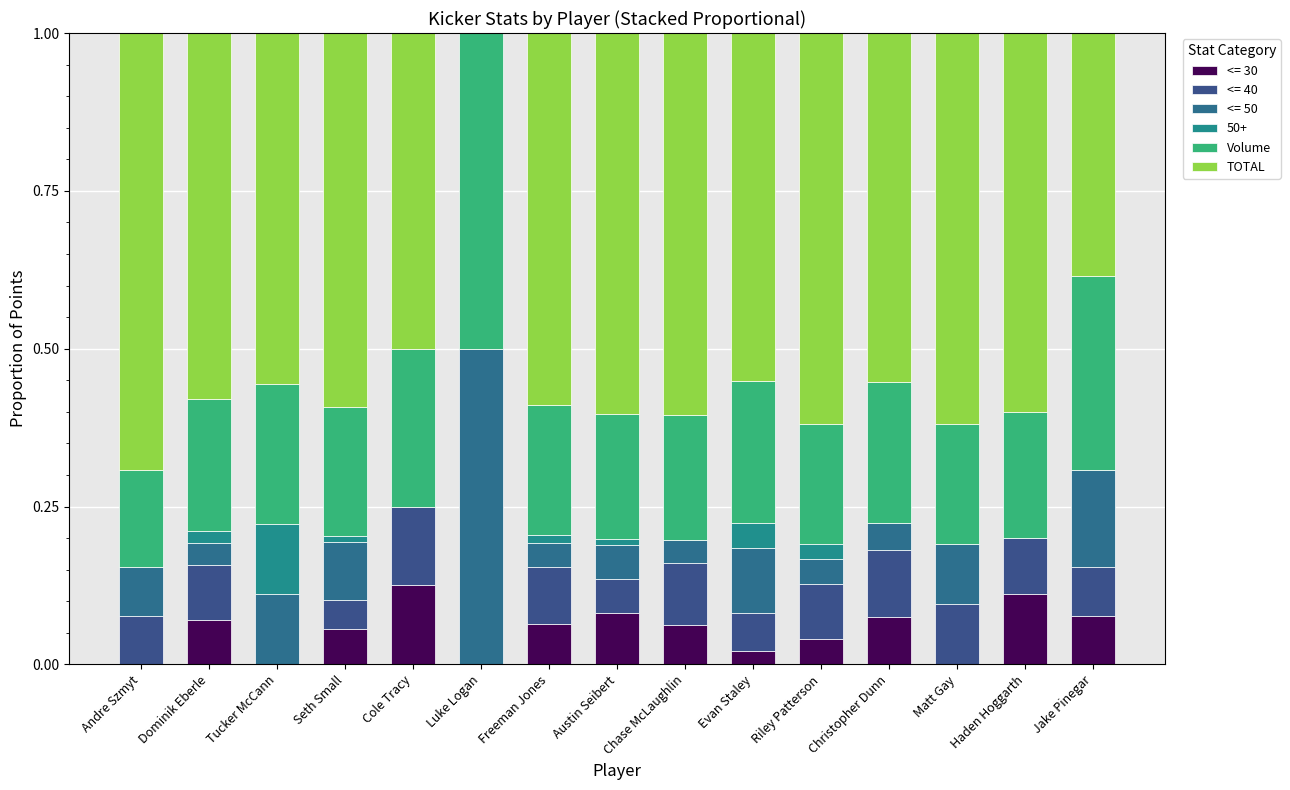

Count the number of categories in the chart.

15